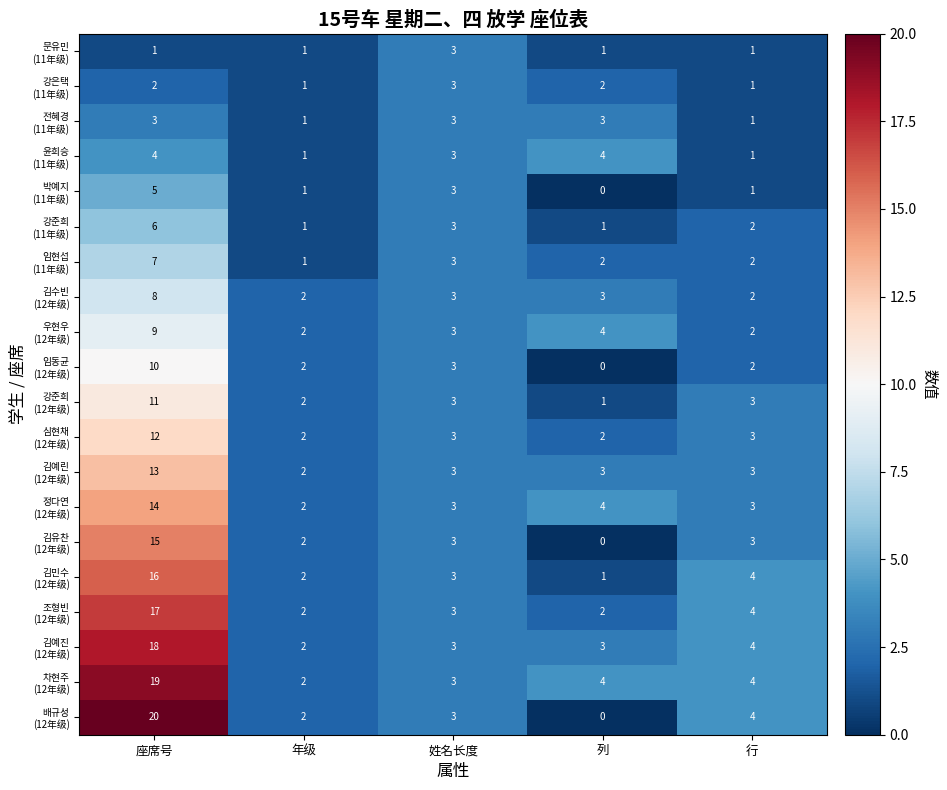

How many distinct data groups are displayed?

20